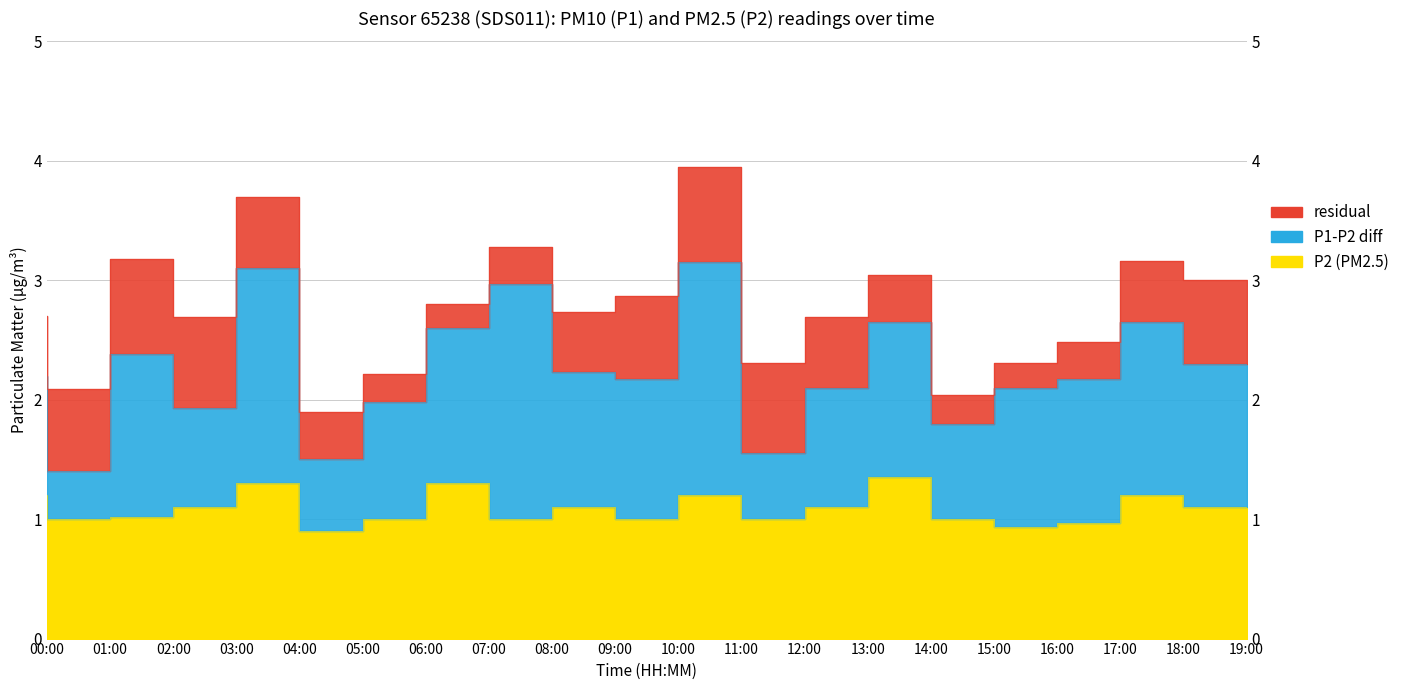

True or false: P1 and P2 cross at least once.

False